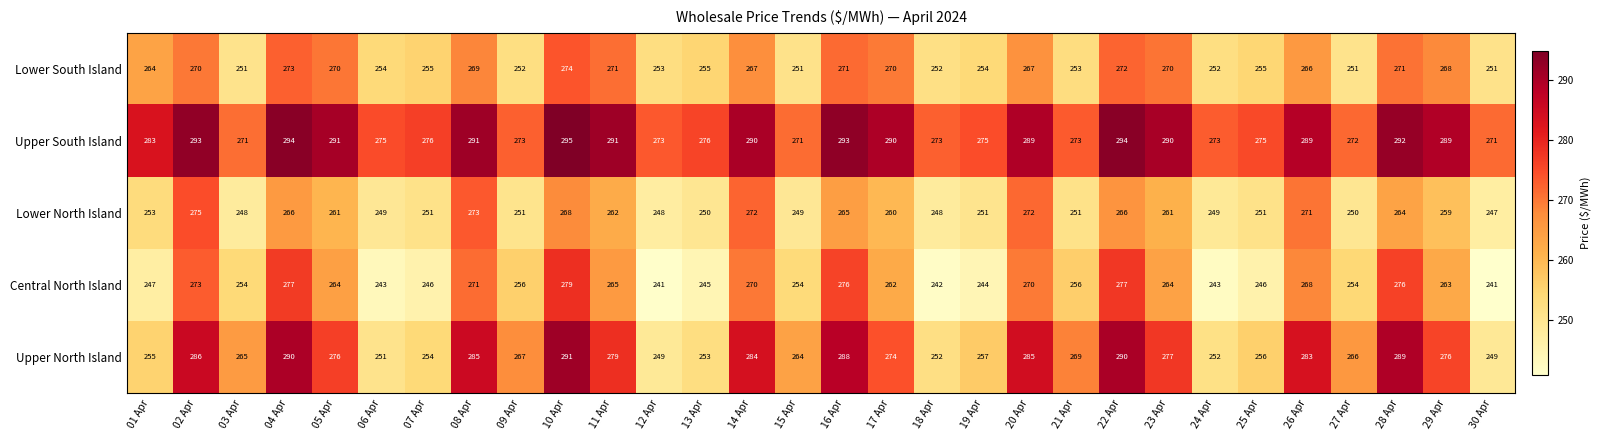

What is the difference between the highest and lowest values at 11 Apr?

29